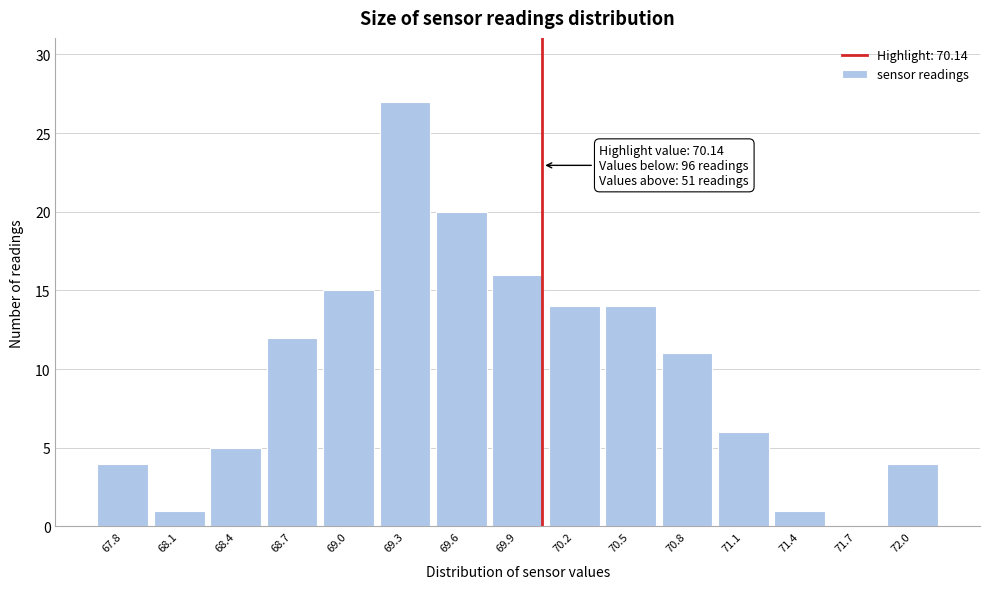

Reading left to right, what are all the values shown in this chart?

67.8=4	68.1=1	68.4=5	68.7=12	69.0=15	69.3=27	69.6=20	69.9=16	70.2=14	70.5=14	70.8=11	71.1=6	71.4=1	71.7=0	72.0=4